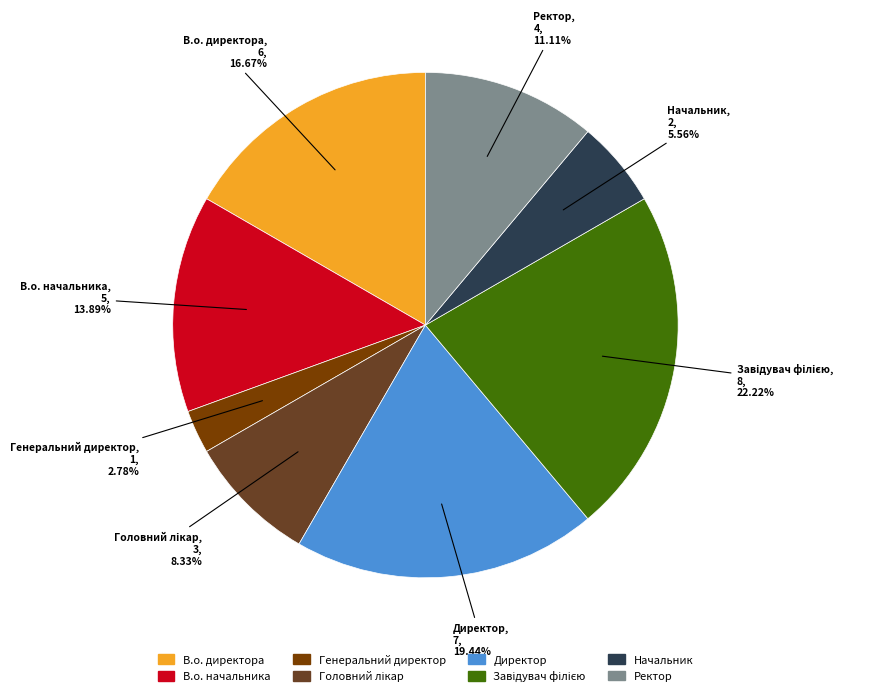

Which slice is the smallest?

Генеральний директор